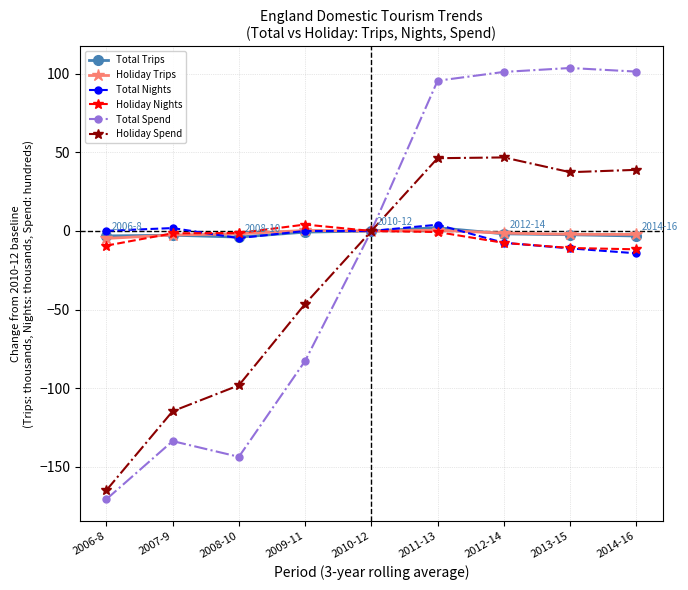

How many lines are shown in the chart?

6